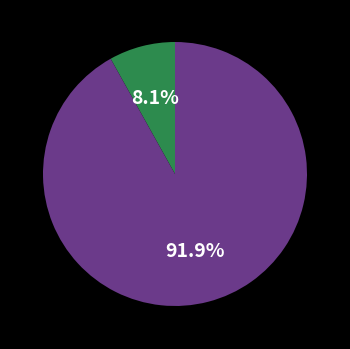

Is there any slice that represents more than half of the pie?

Yes